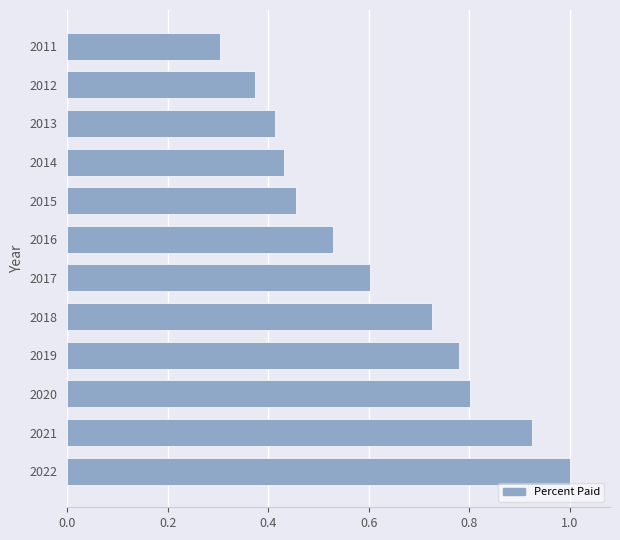

What is the smallest value displayed?

0.3